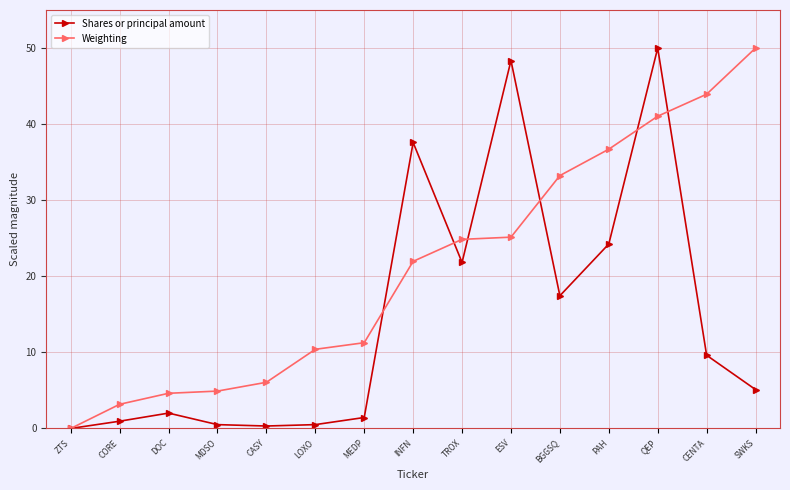

At which label does Weighting reach its minimum?

ZTS